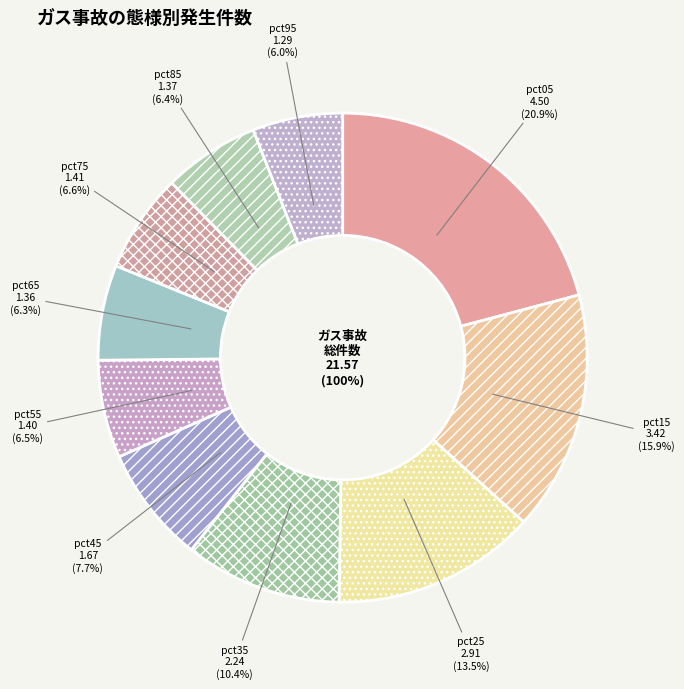

Does any single category account for the majority?

No